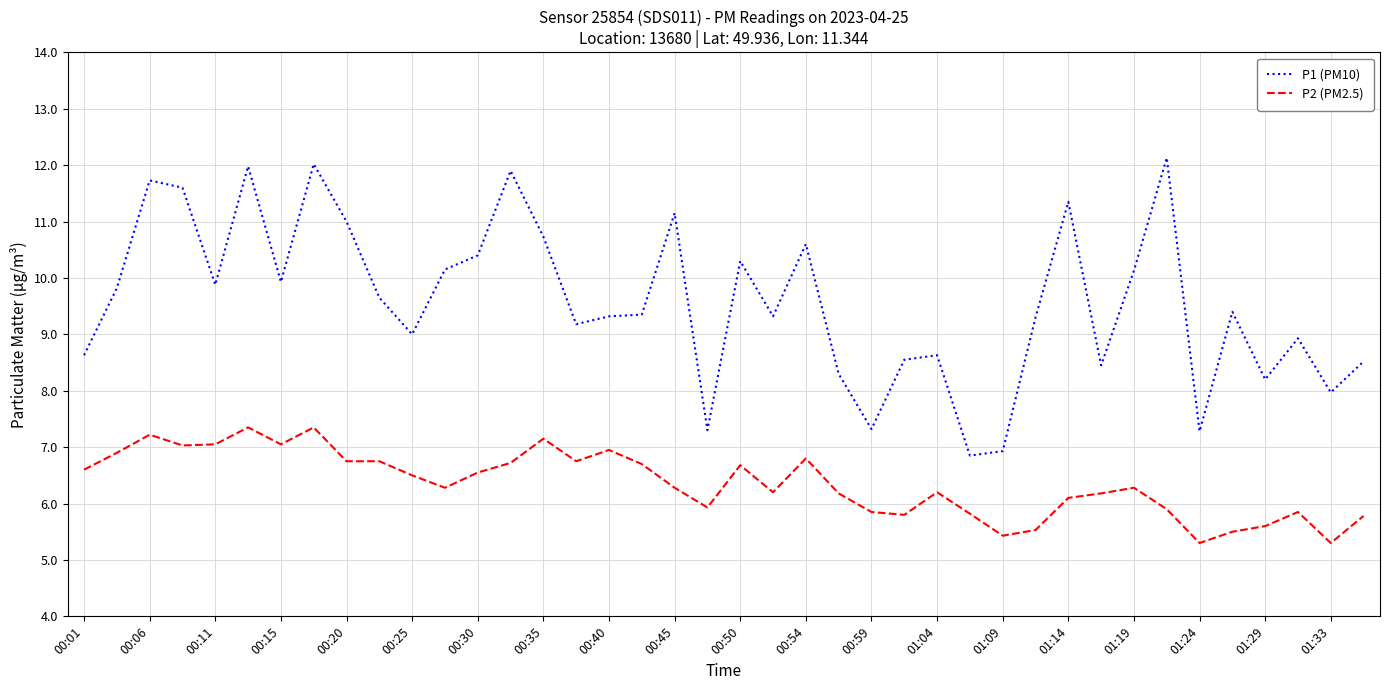

Which series has the largest range (max minus min)?

P1 (PM10)